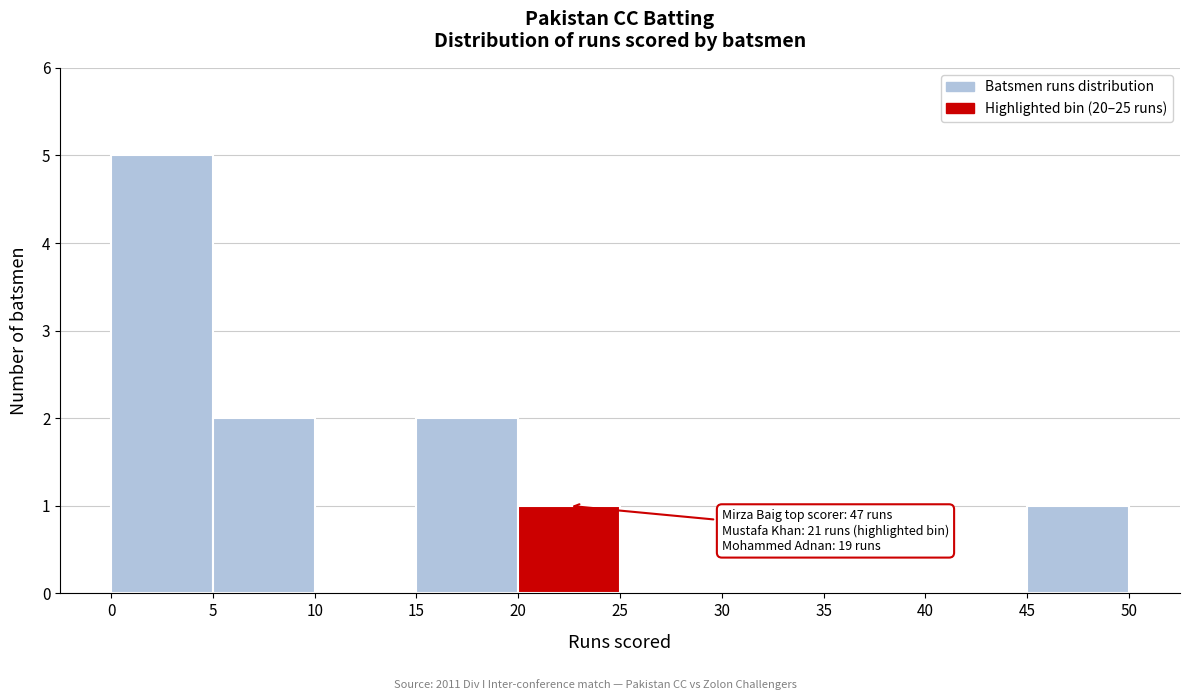

Over which range of the x-axis is the bar tallest?

0 to 5